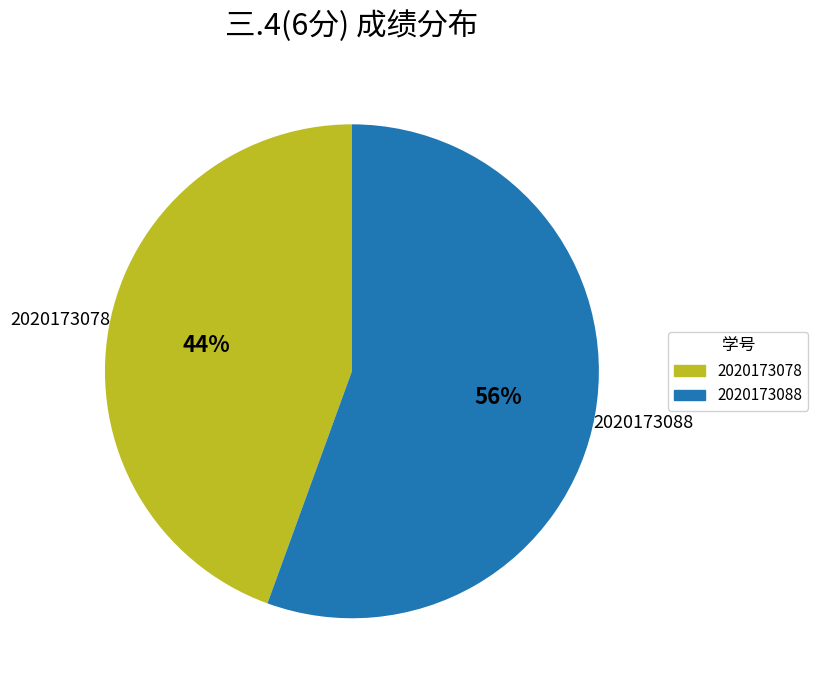

Is there any slice that represents more than half of the pie?

Yes